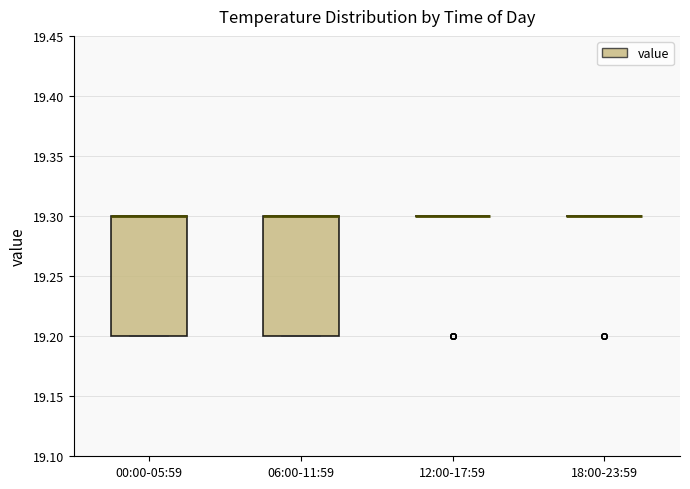

Reading left to right, transcribe this box plot: for each box, give where its median line is, the range the box spans, and where its two whiskers end, as read against the y-axis. The values are not printed on the chart, so give them approximately, as read against the axis.

00:00-05:59: median 19.3 (drawn on the box's upper edge), box 19.2 to 19.3, whiskers 19.2 to 19.3
06:00-11:59: median 19.3 (drawn on the box's upper edge), box 19.2 to 19.3, whiskers 19.2 to 19.3
12:00-17:59: box collapsed to a line at 19.3, whiskers 19.3 to 19.3
18:00-23:59: box collapsed to a line at 19.3, whiskers 19.3 to 19.3